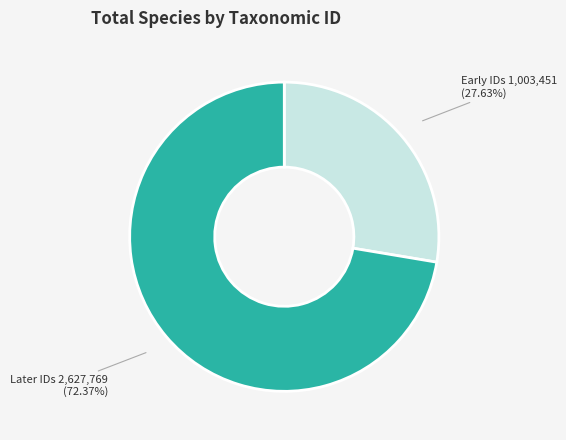

Does any single category account for the majority?

Yes